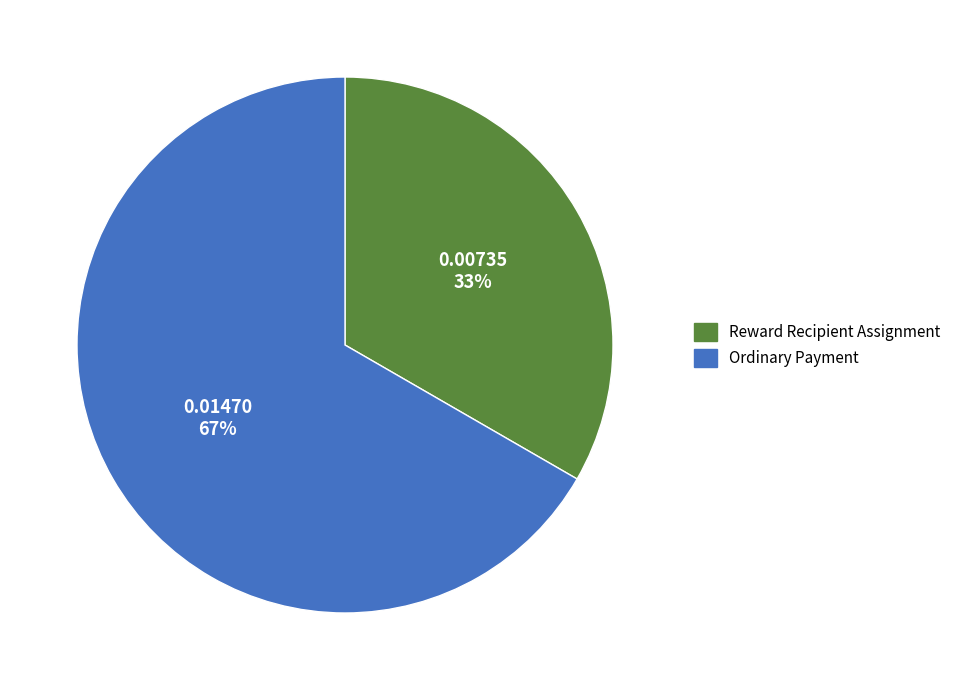

True or false: Reward Recipient Assignment accounts for 25% of the total.

False